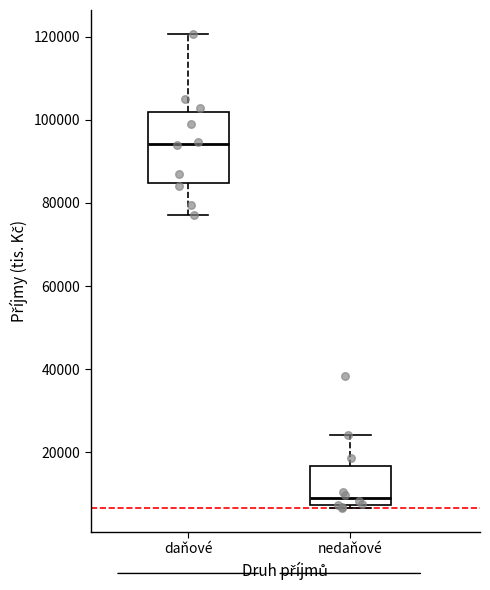

Reading left to right, read every box against the y-axis: the position of its median line, the range the box covers, and the ends of its whiskers. The values are not printed on the chart, so give them approximately, as read against the axis.

daňové: median 94000, box 84000 to 102000, whiskers 78000 to 120000
nedaňové: median 10000, box 8000 to 16000, whiskers 6000 to 24000